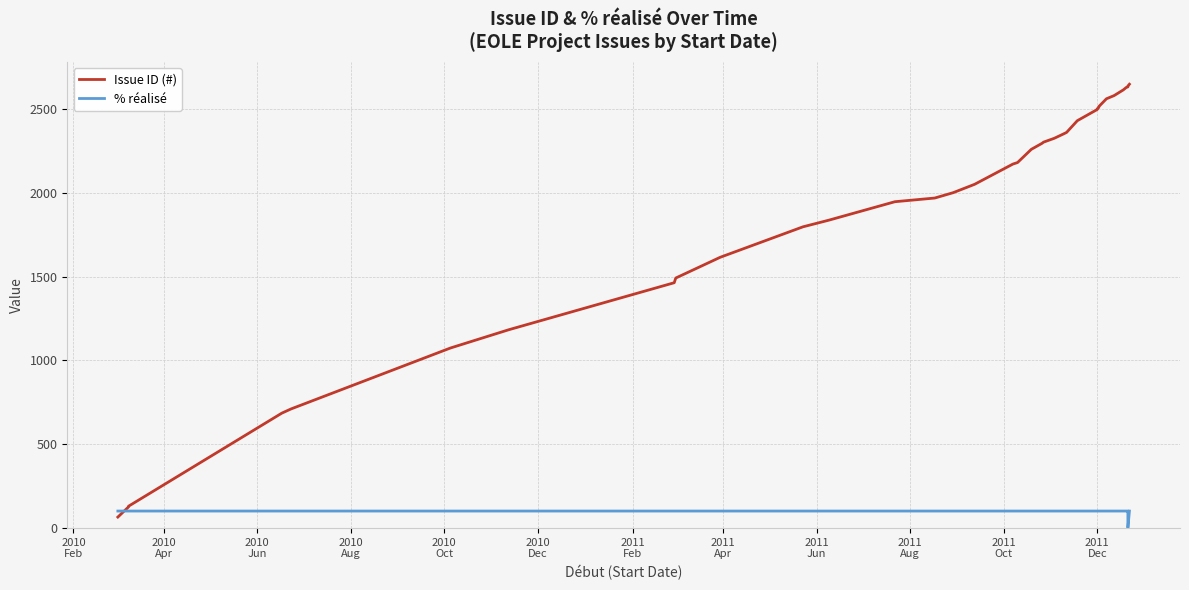

True or false: Issue ID (#) and % réalisé cross at least once.

True